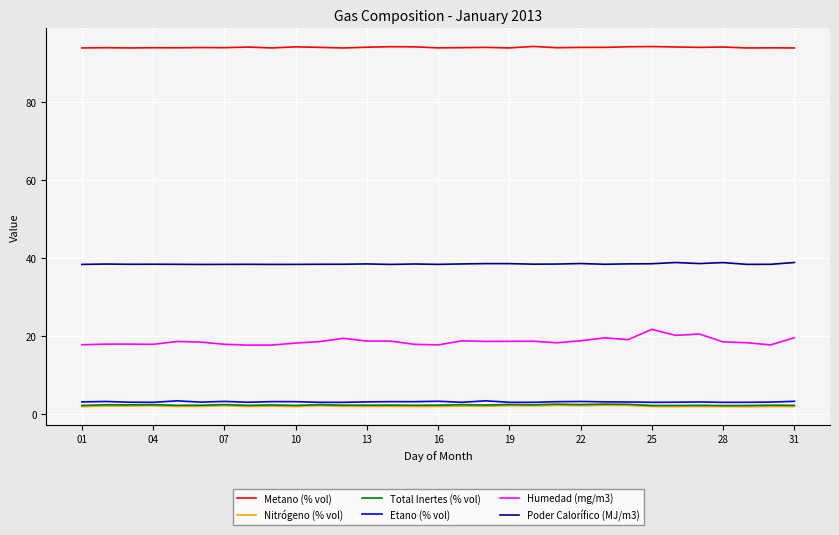

True or false: Poder Calorífico (MJ/m3) and Humedad (mg/m3) intersect in this chart.

False